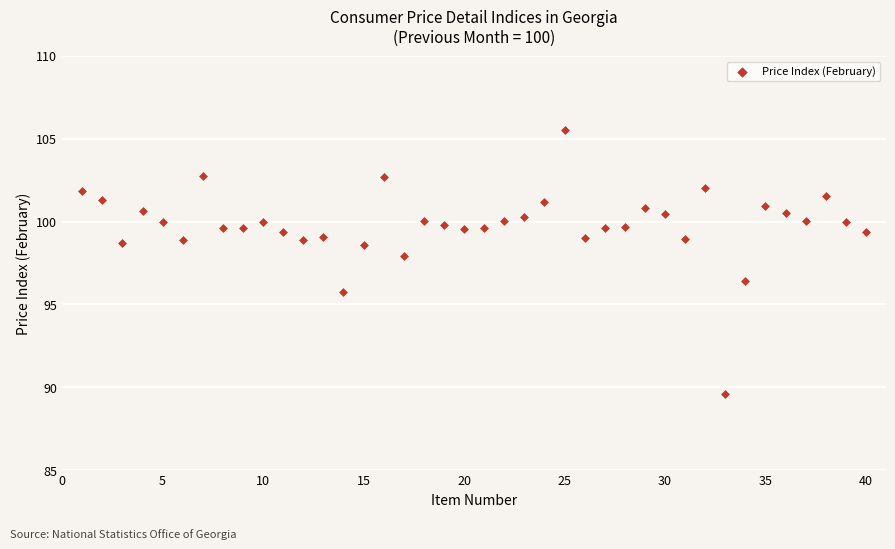

What Y value in the scatter plot is closest to 97?

96.4